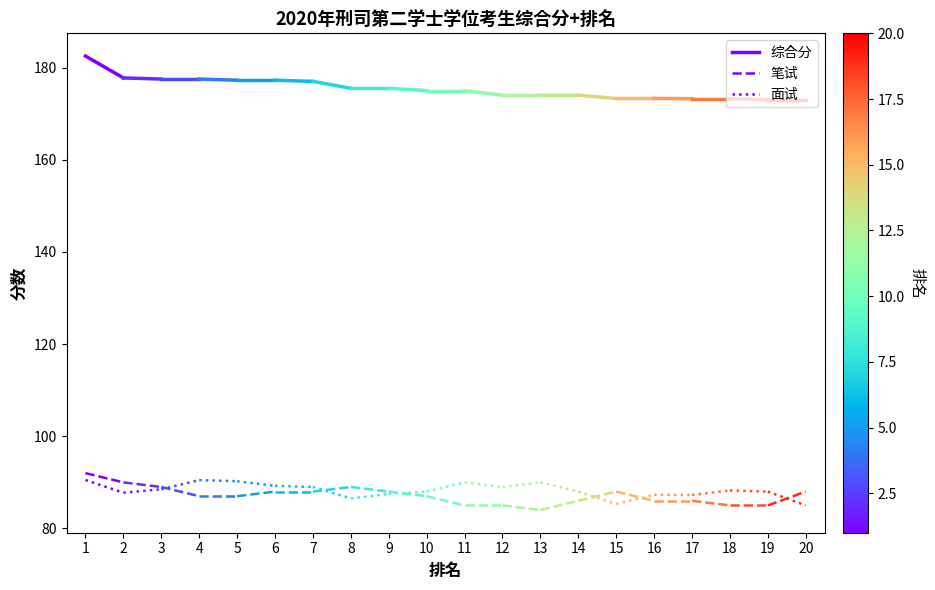

What is the value of the 综合分 point at the 2nd from the left?

177.8